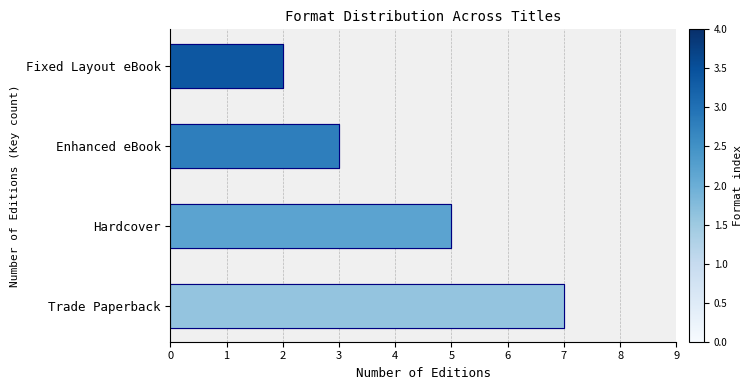

How many bars are there in total?

4